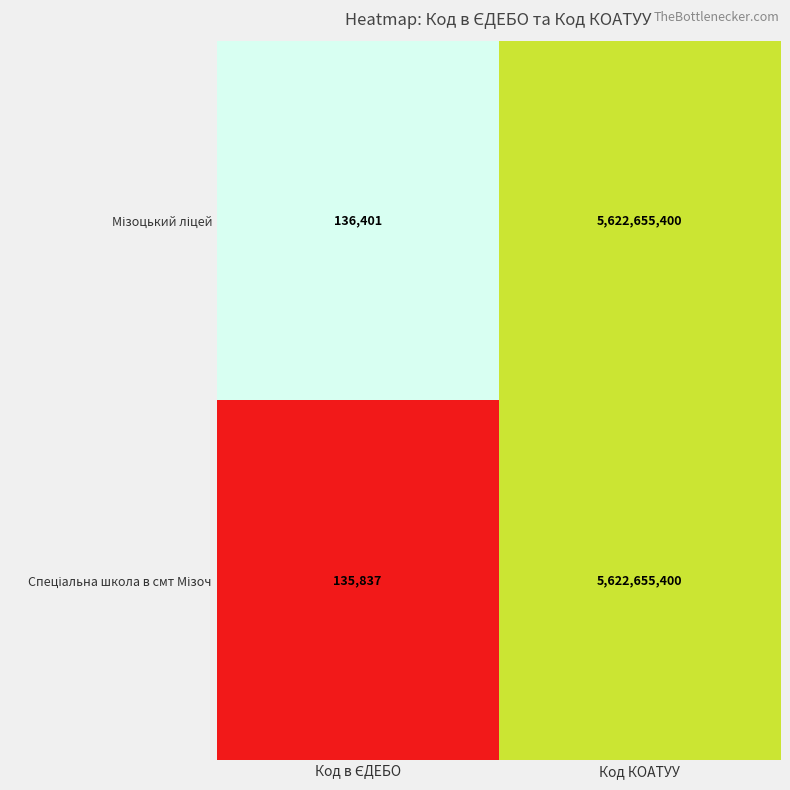

What is the maximum value shown in the chart?

5622655400